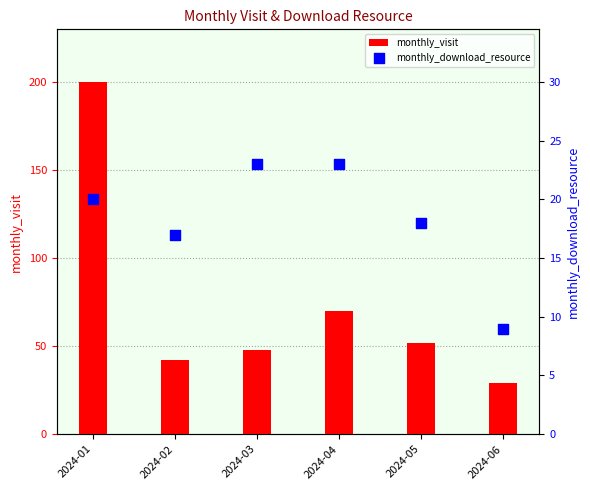

Which series has the largest total across all categories?

monthly_visit